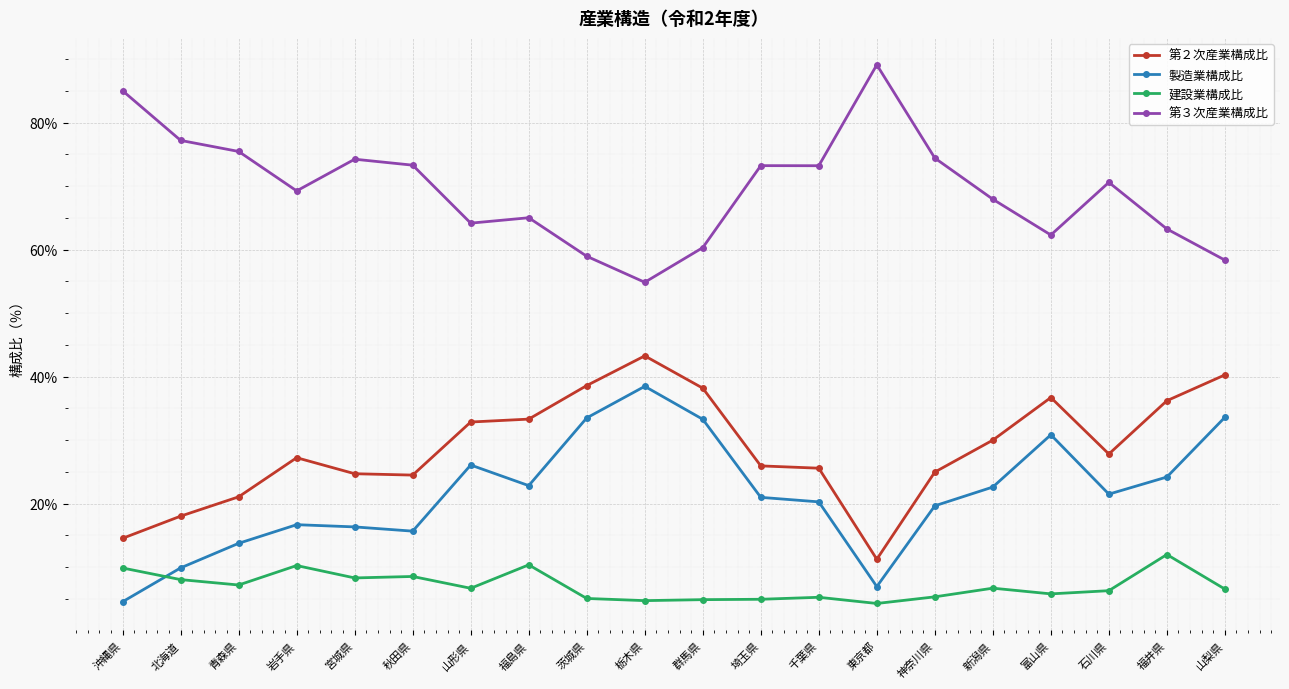

What is the label of the 14th point from the right?

山形県